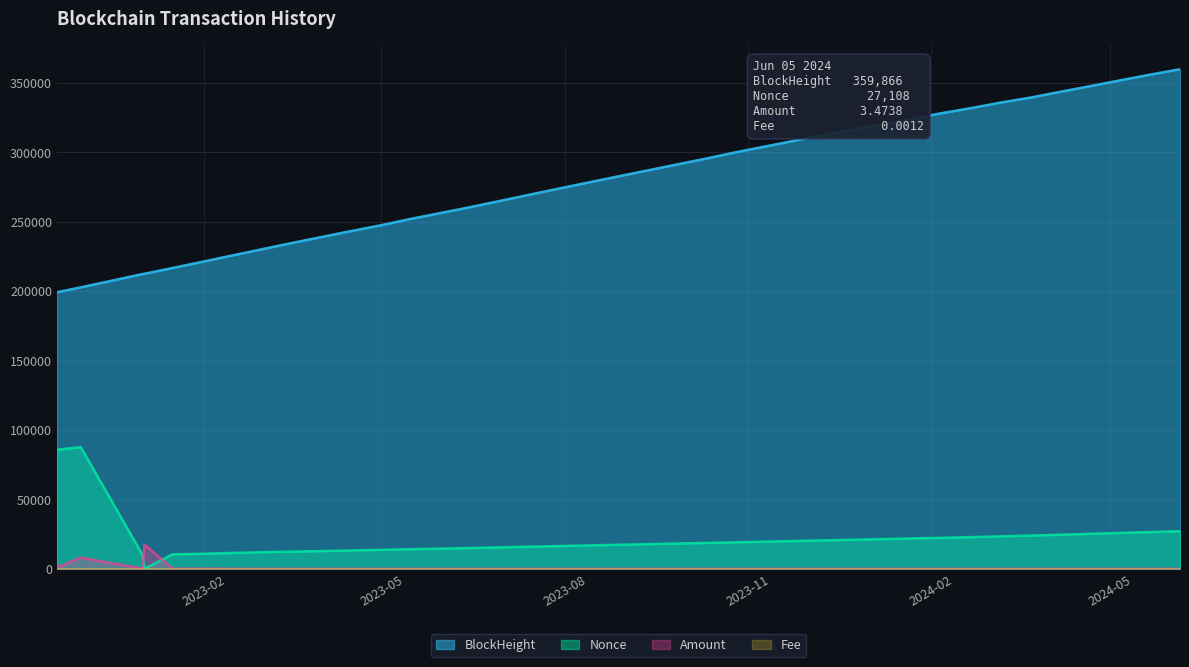

Which series ends up on top after the final intersection of Nonce and Amount?

Nonce